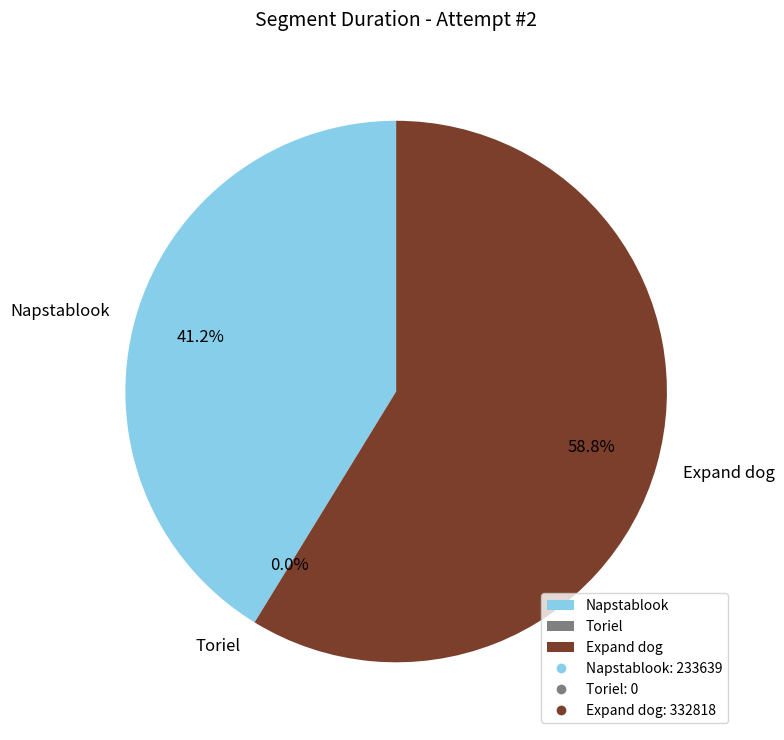

What percentage is NOT represented by Expand dog?

41.2%